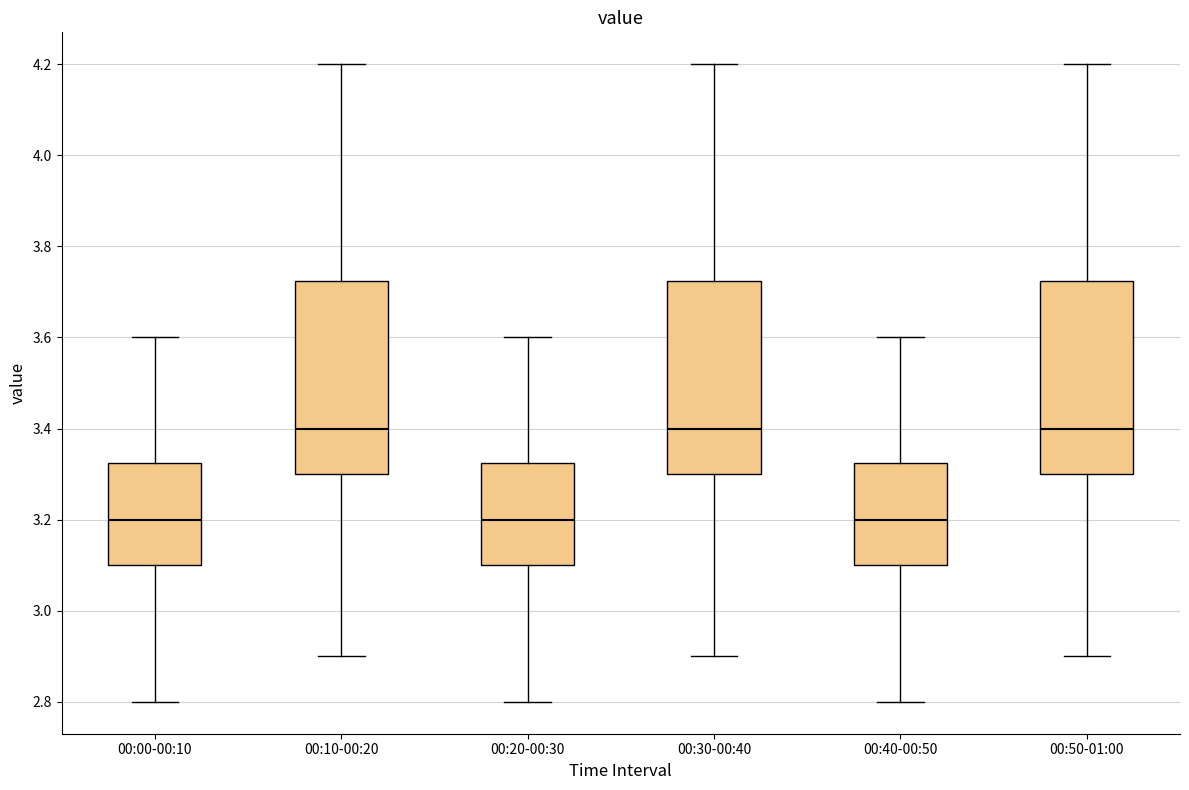

Reading left to right, transcribe this box plot: for each box, give where its median line is, the range the box spans, and where its two whiskers end, as read against the y-axis. The values are not printed on the chart, so give them approximately, as read against the axis.

00:00-00:10: median 3.20, box 3.10 to 3.32, whiskers 2.80 to 3.60
00:10-00:20: median 3.40, box 3.30 to 3.72, whiskers 2.90 to 4.20
00:20-00:30: median 3.20, box 3.10 to 3.32, whiskers 2.80 to 3.60
00:30-00:40: median 3.40, box 3.30 to 3.72, whiskers 2.90 to 4.20
00:40-00:50: median 3.20, box 3.10 to 3.32, whiskers 2.80 to 3.60
00:50-01:00: median 3.40, box 3.30 to 3.72, whiskers 2.90 to 4.20